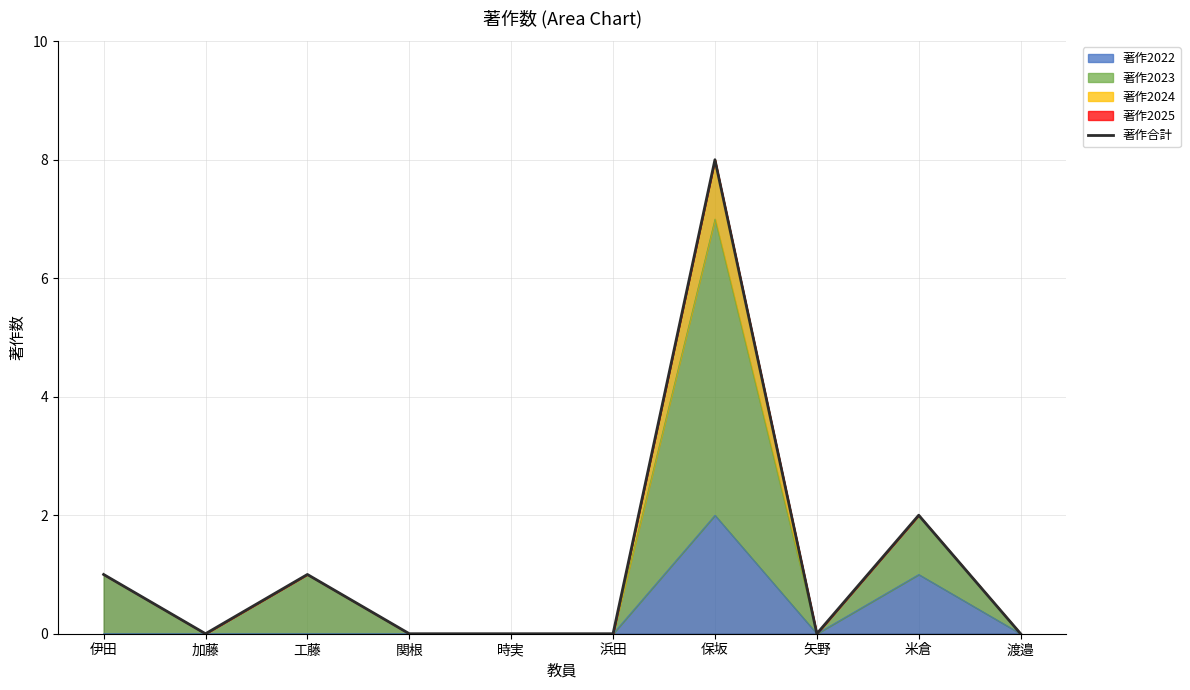

The chart shows a value of -5 at 矢野. True or false?

False